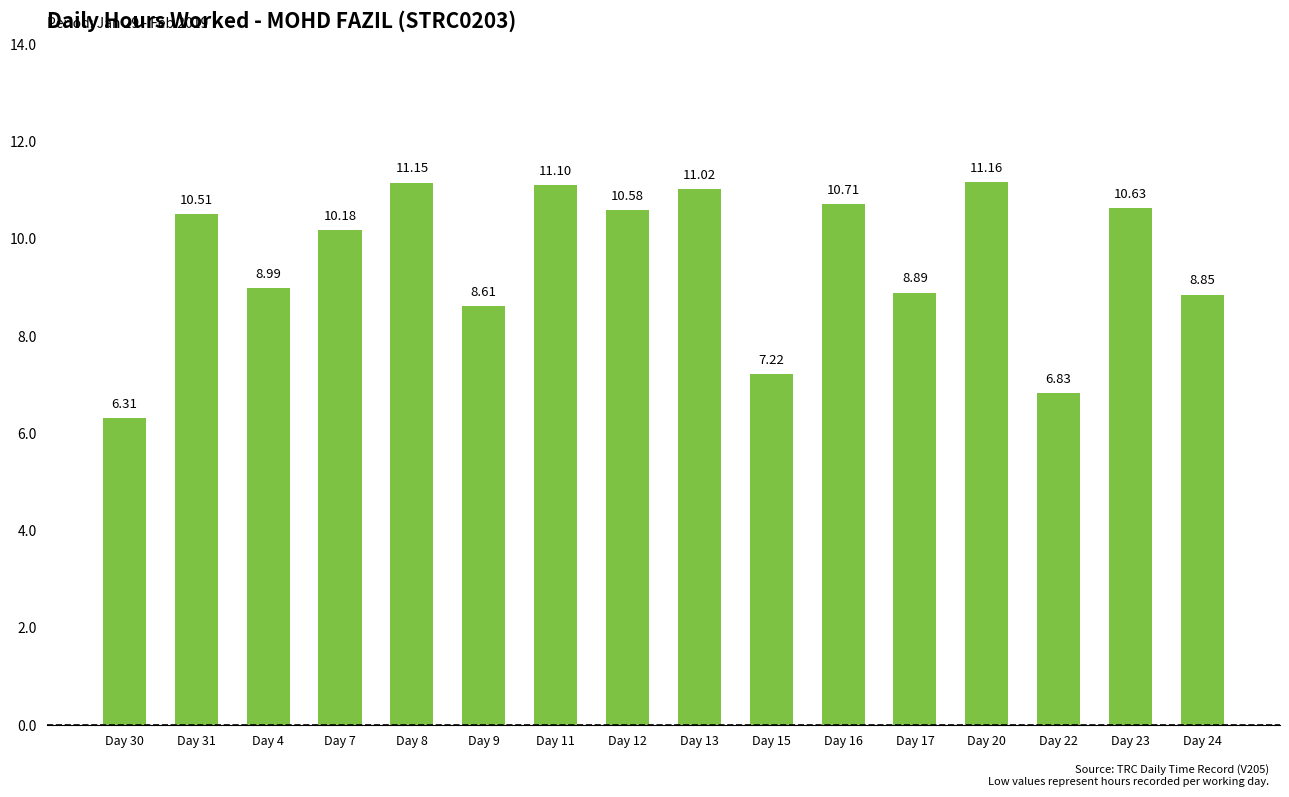

At which label does the data first exceed 10?

Day 31